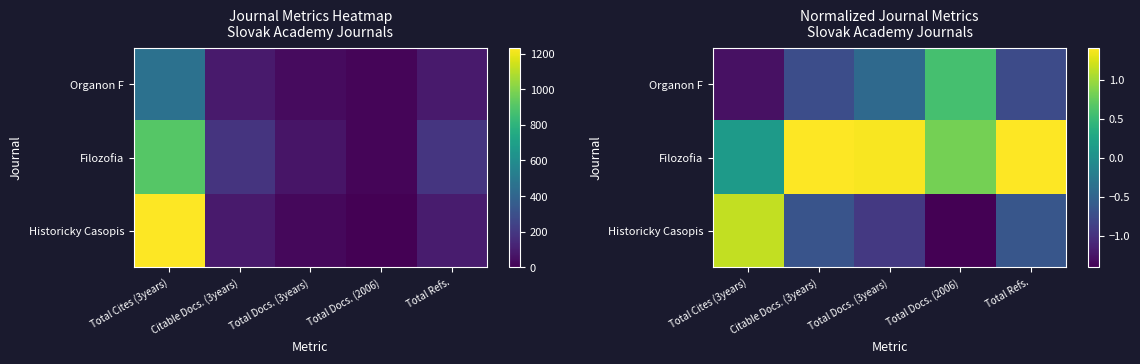

How many data points in Organon F are less than 0?

4